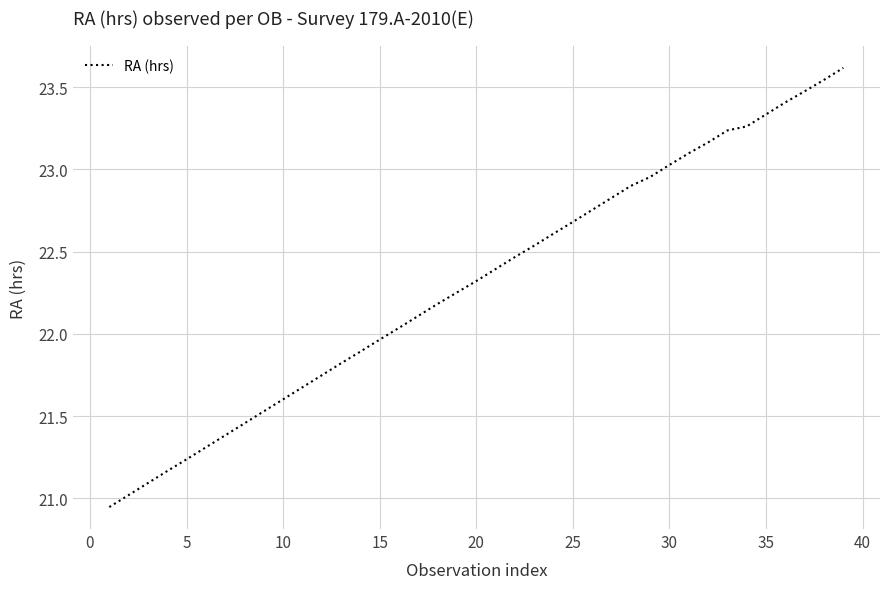

What is the difference between the maximum and minimum values?

2.7